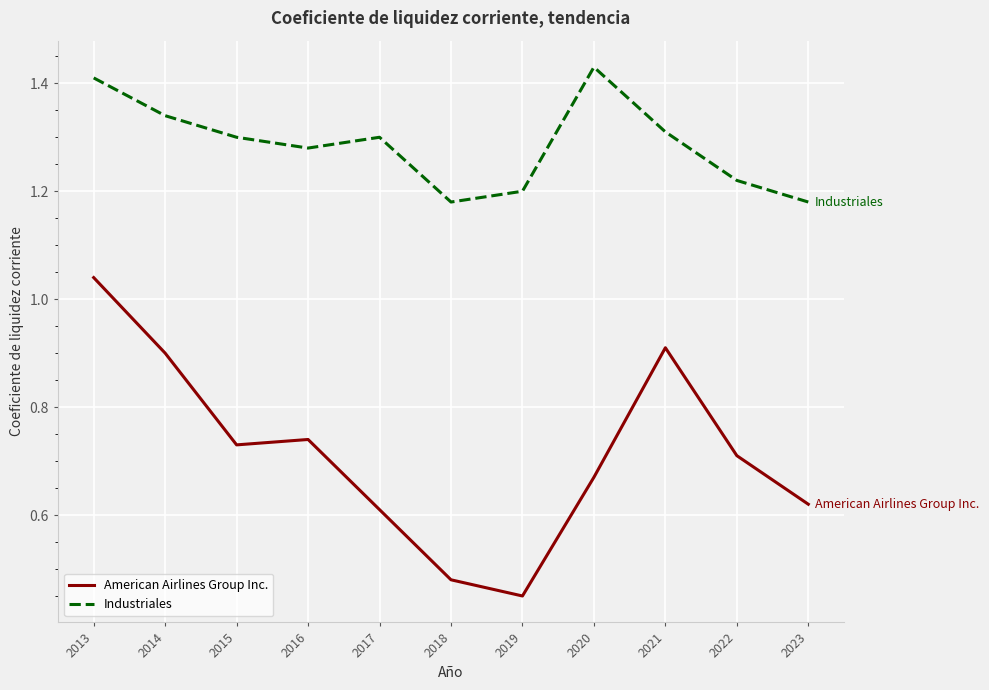

True or false: Industriales and American Airlines Group Inc. cross at least once.

False